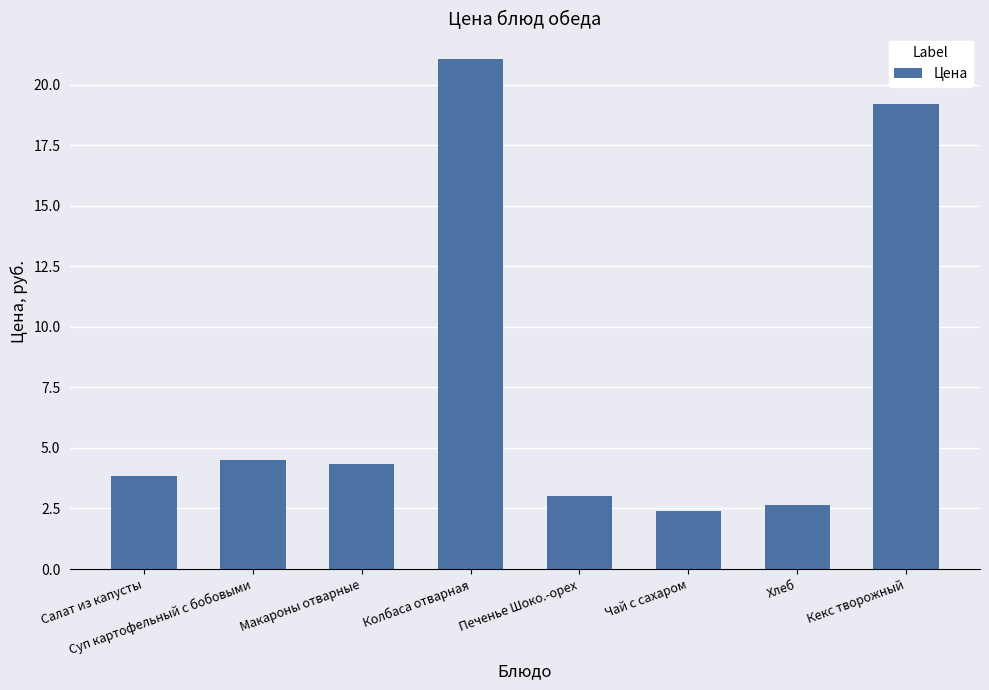

Read the value at Салат из капусты.

3.8